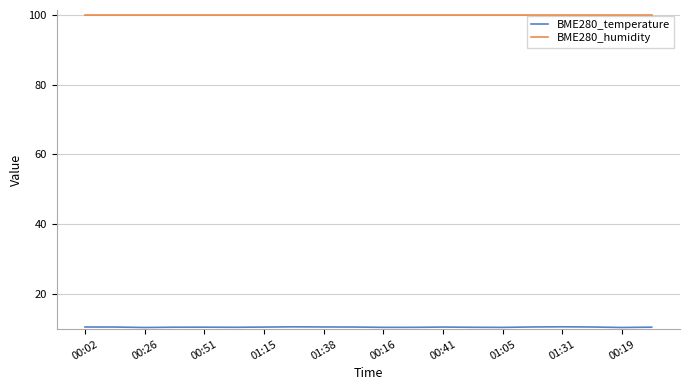

What is the smallest value displayed?

10.3